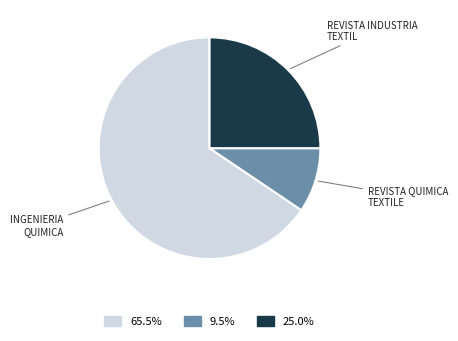

Does any single category account for the majority?

Yes